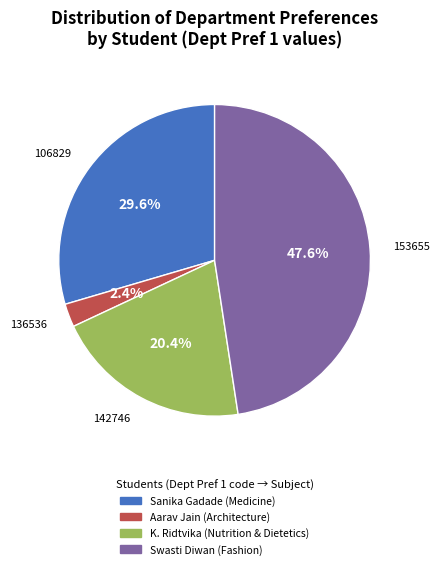

How many segments does this pie chart have?

4